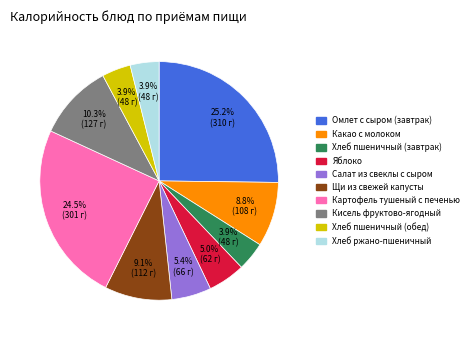

To the nearest percent, what is the combined percentage of Хлеб пшеничный (завтрак) and Салат из свеклы с сыром?

9%